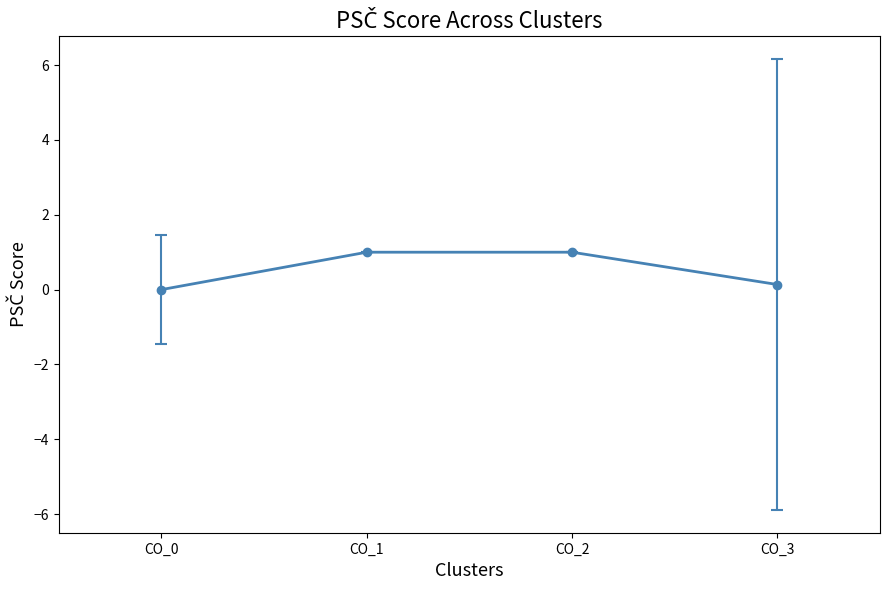

What is the minimum value shown in the chart?

0.0